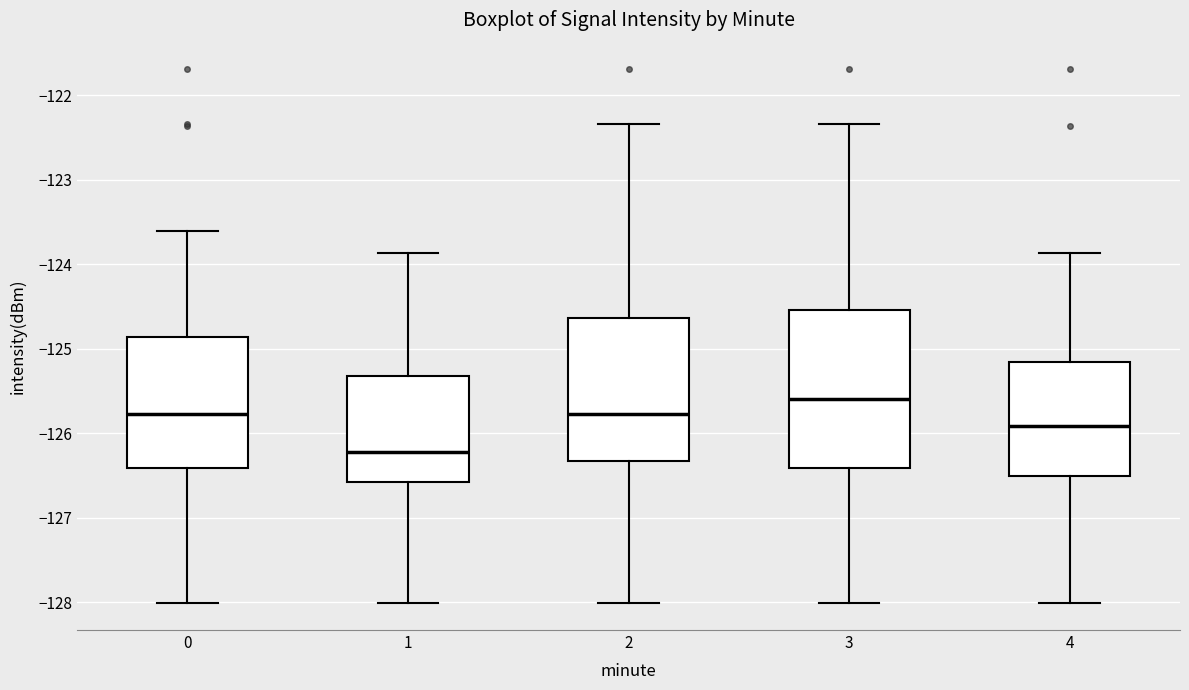

Reading left to right, read every box against the y-axis: the position of its median line, the range the box covers, and the ends of its whiskers. The values are not printed on the chart, so give them approximately, as read against the axis.

0: median -125.8, box -126.4 to -124.9, whiskers -128.0 to -123.6
1: median -126.2, box -126.6 to -125.3, whiskers -128.0 to -123.9
2: median -125.8, box -126.3 to -124.6, whiskers -128.0 to -122.3
3: median -125.6, box -126.4 to -124.5, whiskers -128.0 to -122.3
4: median -125.9, box -126.5 to -125.2, whiskers -128.0 to -123.9